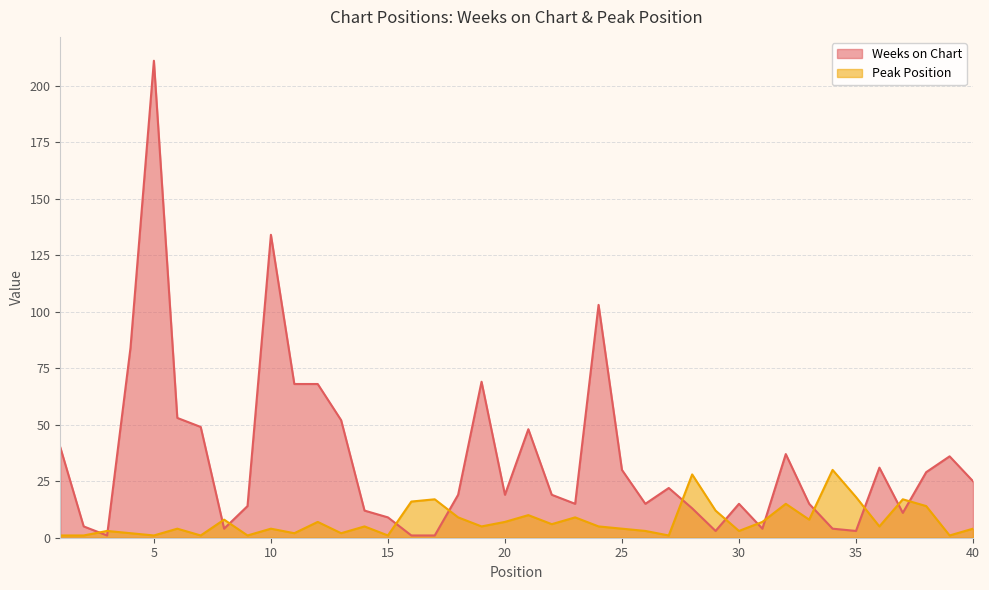

What is the lowest value of the Weeks on Chart series?

1